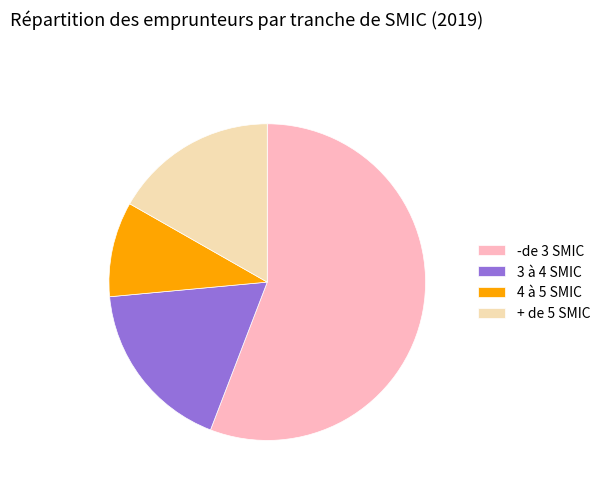

True or false: + de 5 SMIC accounts for 17% of the total.

True